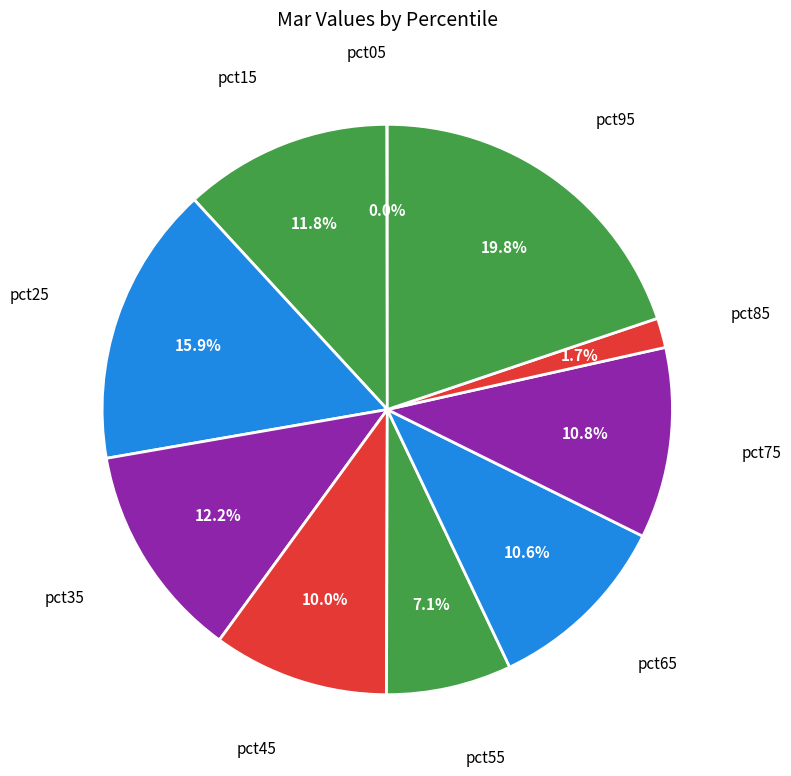

Which has a higher value, pct45 or pct95?

pct95